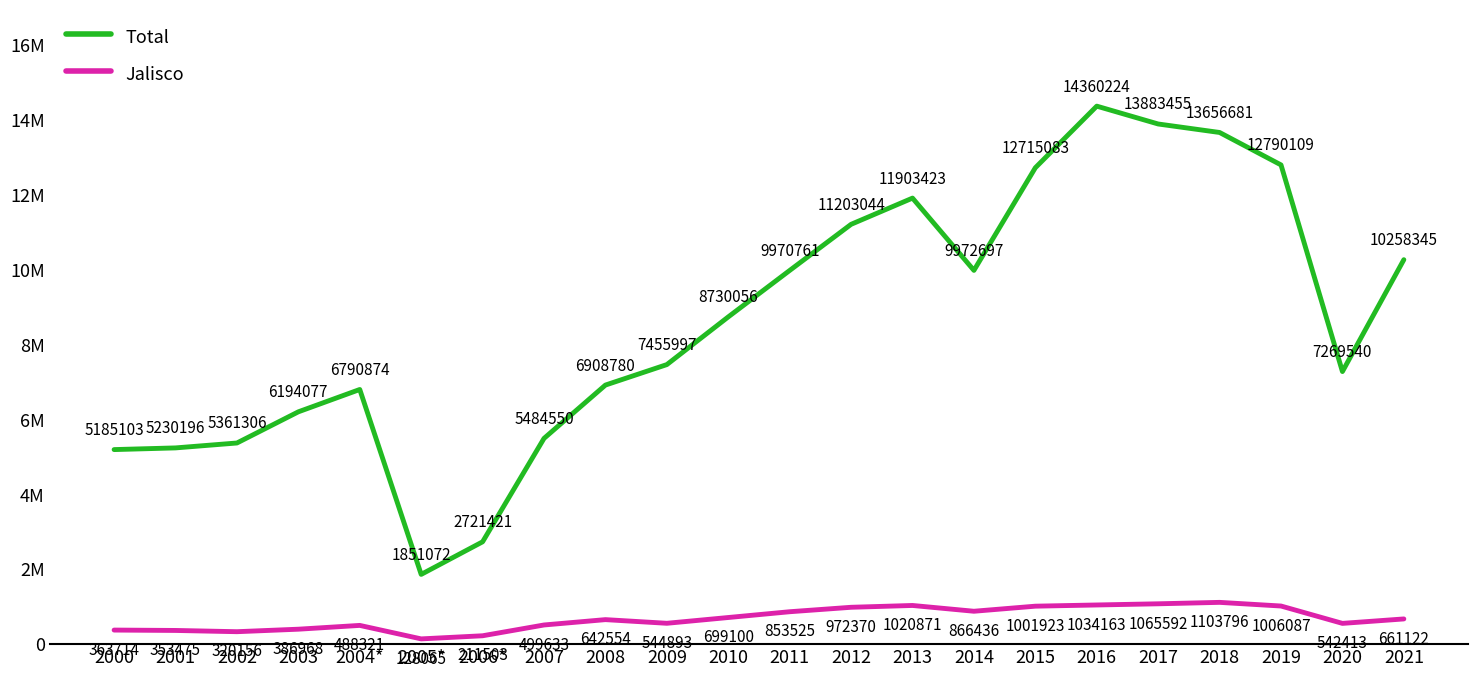

Does the chart have visible grid lines?

No